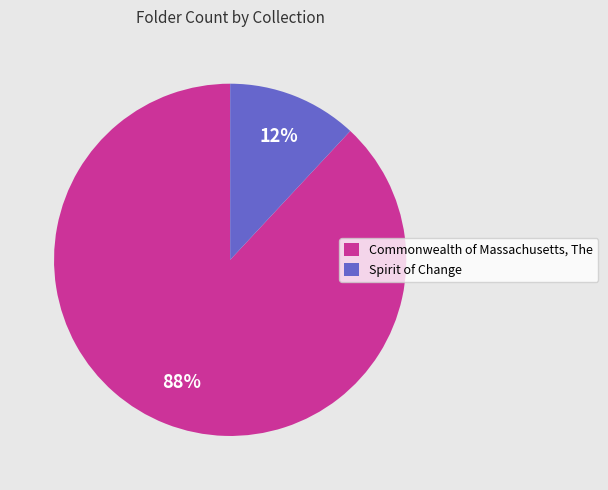

Do Spirit of Change and Commonwealth of Massachusetts, The together represent more than half of the pie?

Yes